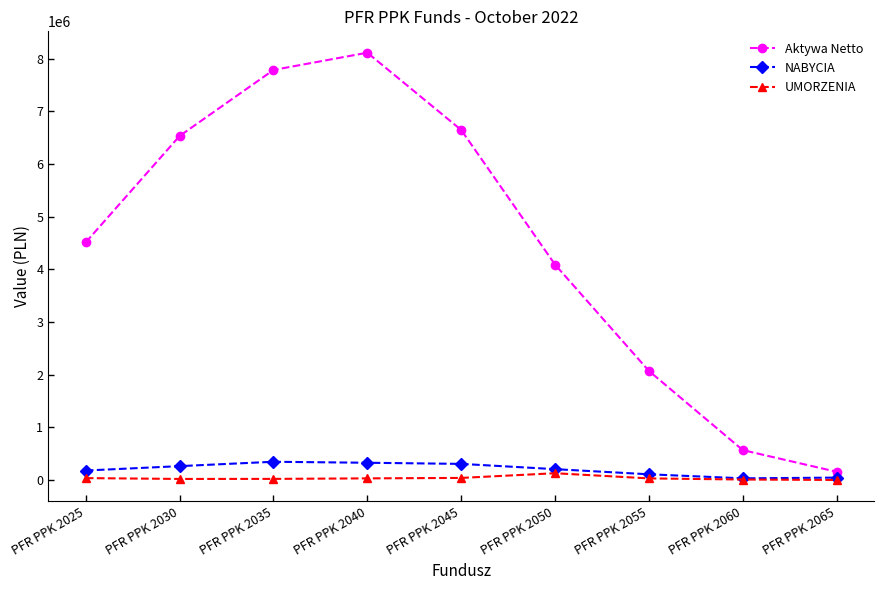

How many values in the NABYCIA series are below 205411?

4